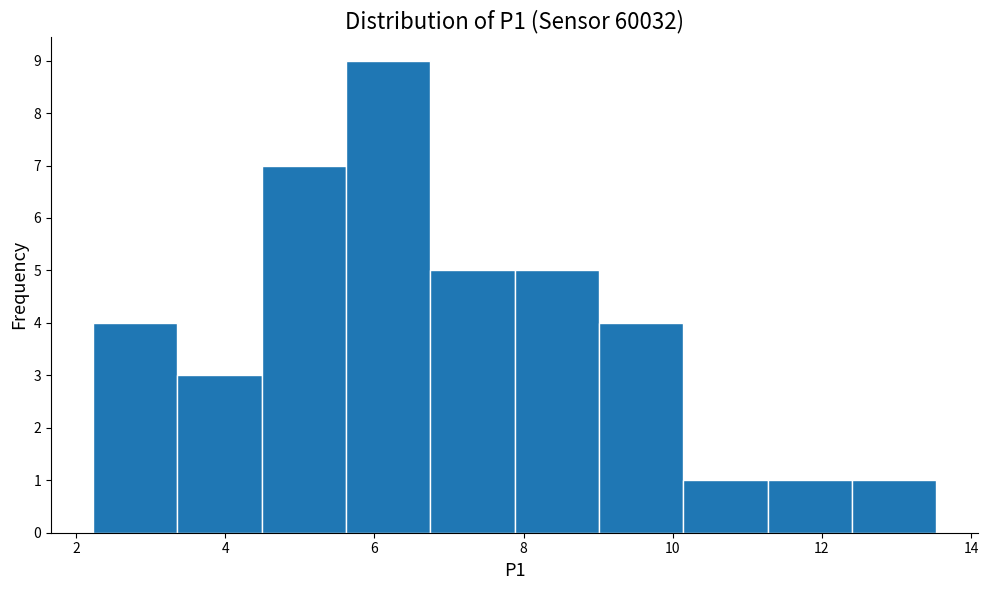

Over which range of the x-axis is the bar tallest?

5.6 to 6.8